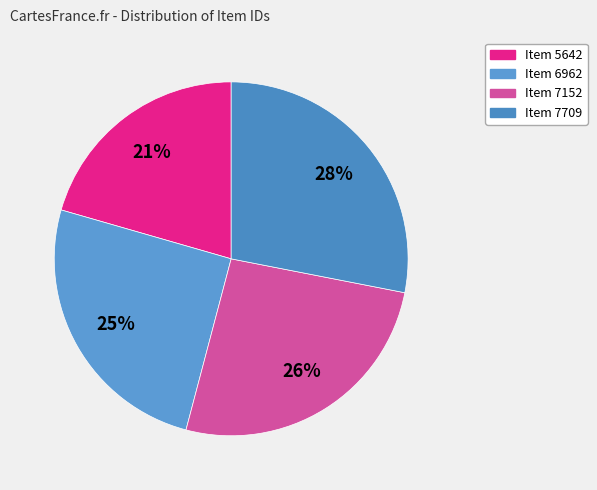

To the nearest percent, what portion does Item 7709 represent?

28%